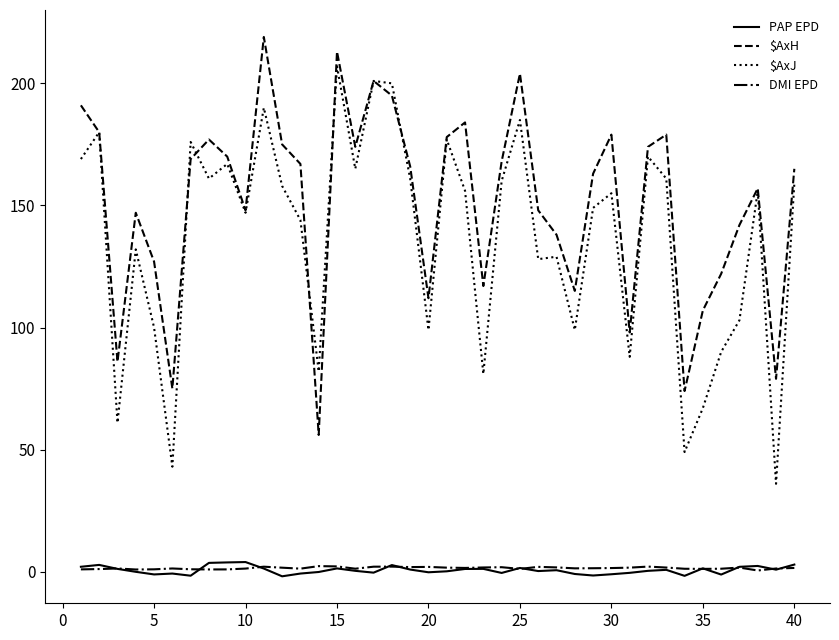

Which series has the largest range (max minus min)?

$AxJ